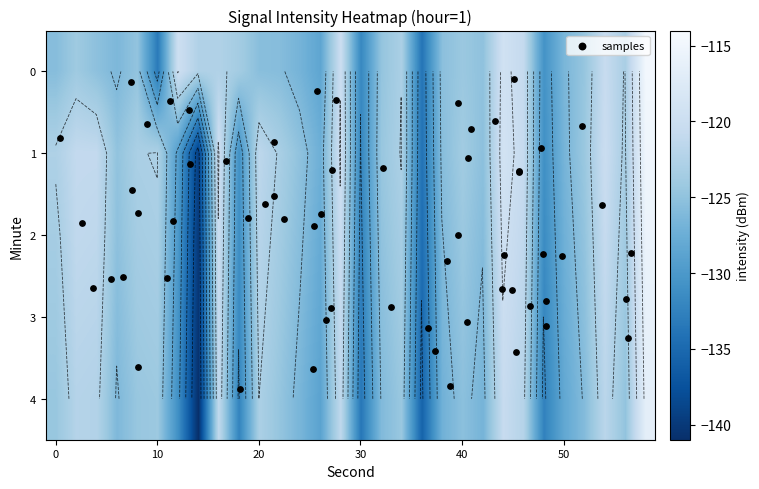

How many values in the 3 series are below -124?

17